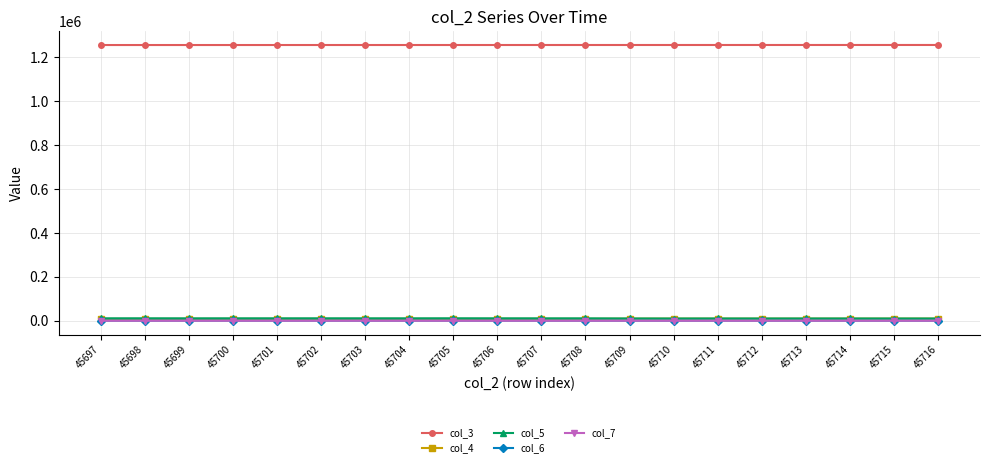

How many lines are shown in the chart?

5